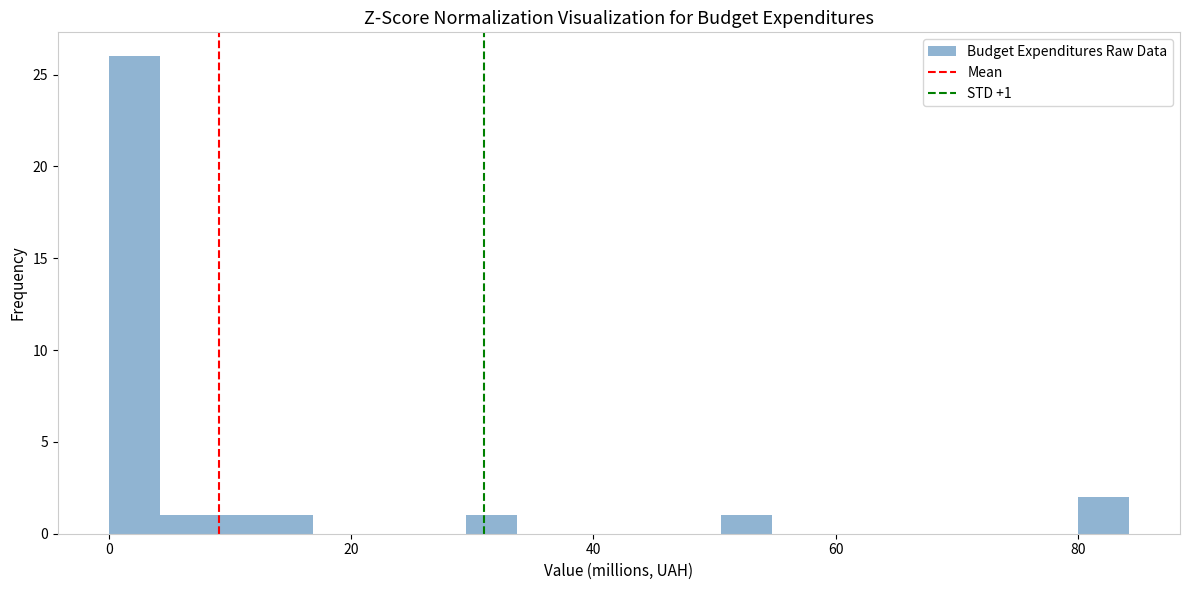

Around what value on the x-axis is the tallest bar? Give the approximate position of its centre, as read against the axis.

2